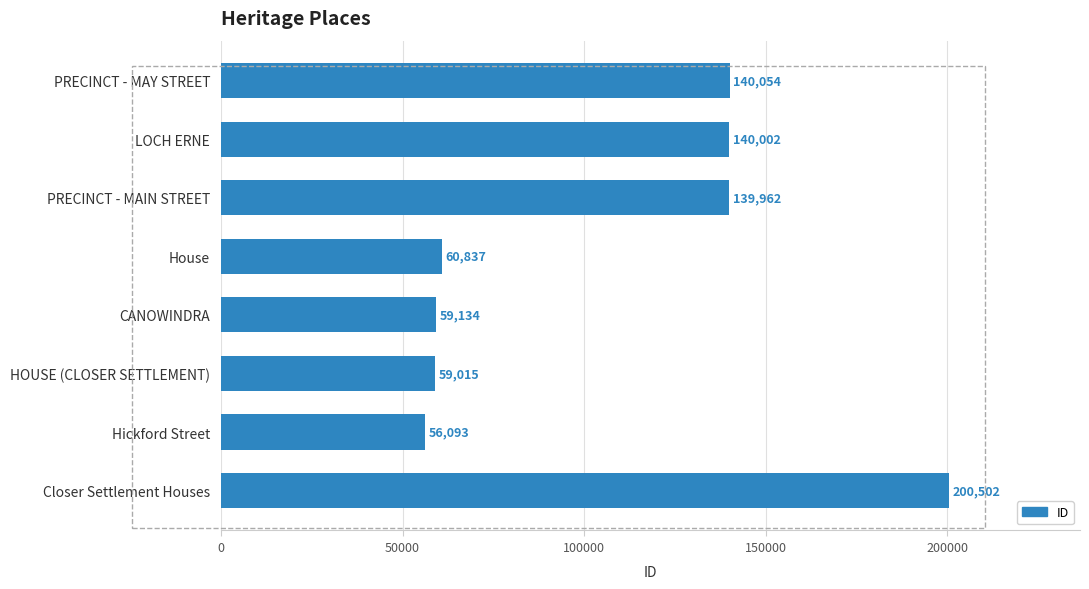

What is the maximum value shown in the chart?

200502